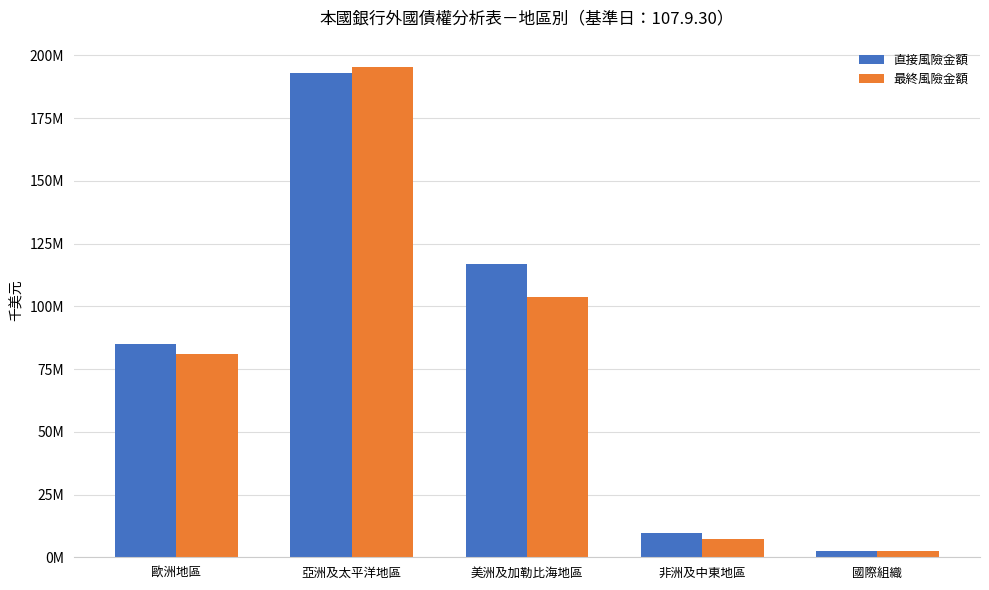

Does the chart contain stacked bars?

No